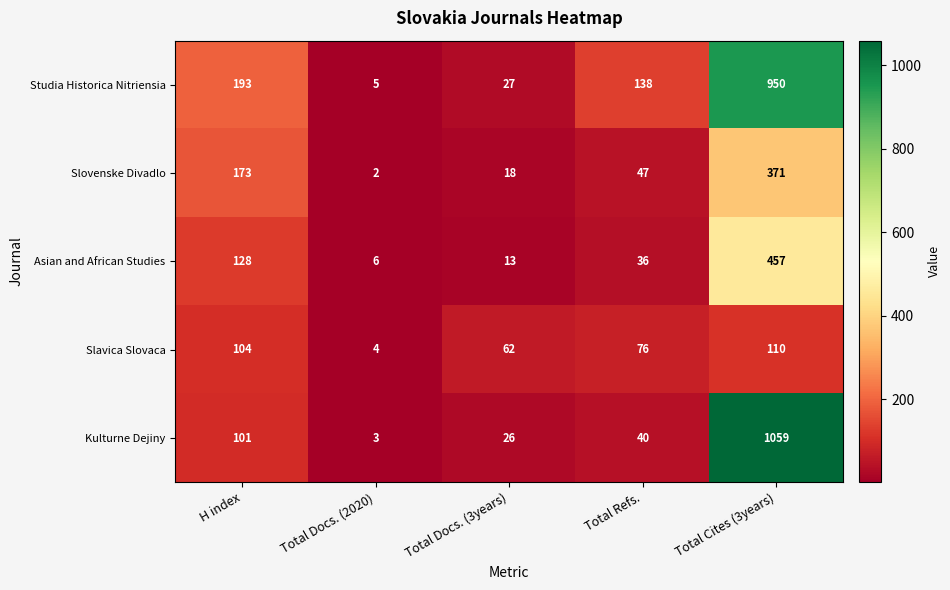

Where is Slovenske Divadlo nearest to the value 186?

H index